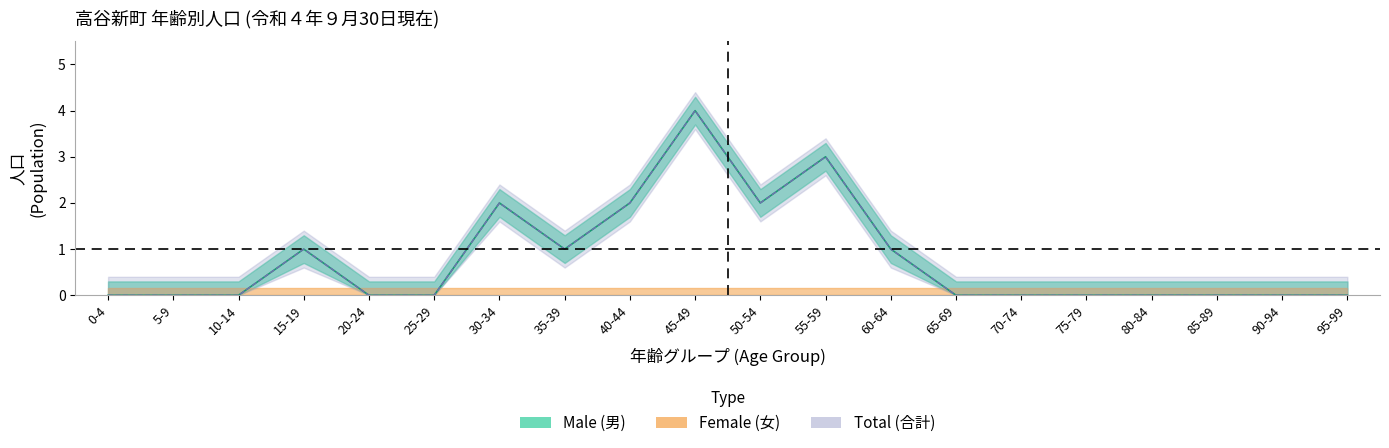

At how many categories does at least one series exceed 0?

10